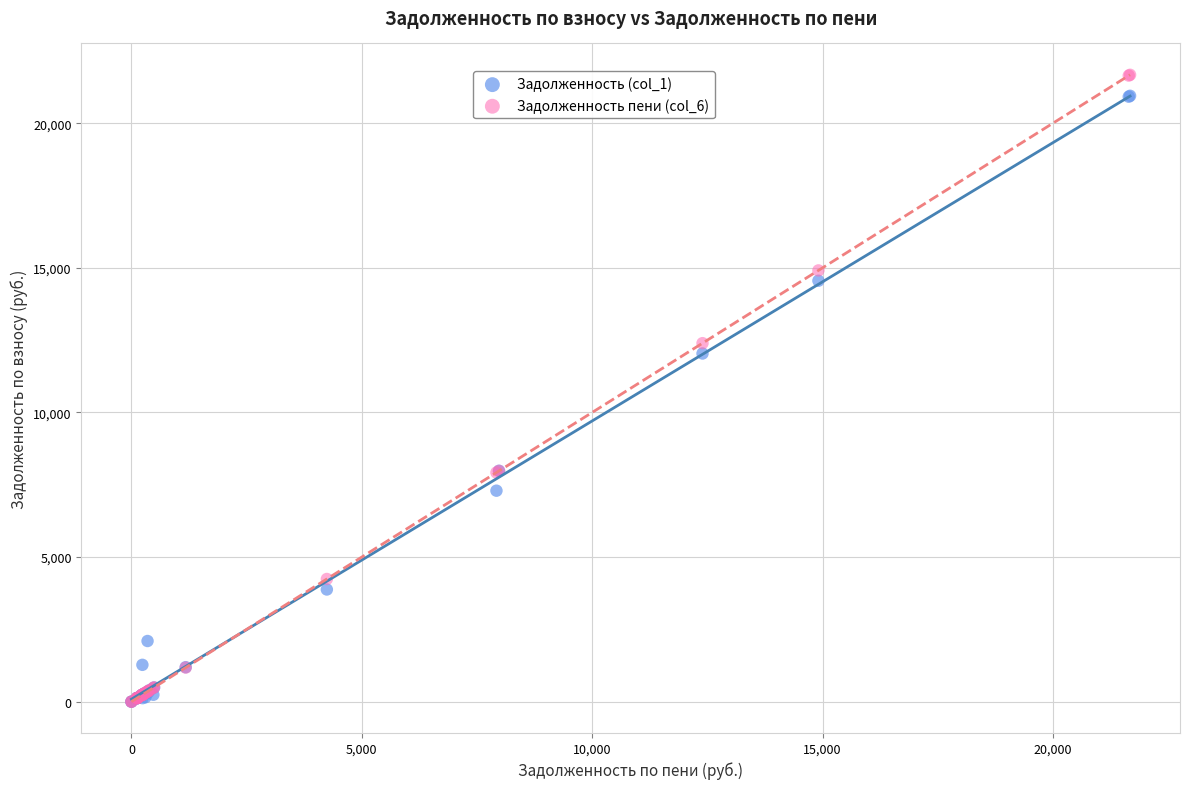

Across all series, what Y value is closest to 10835?

12036.4